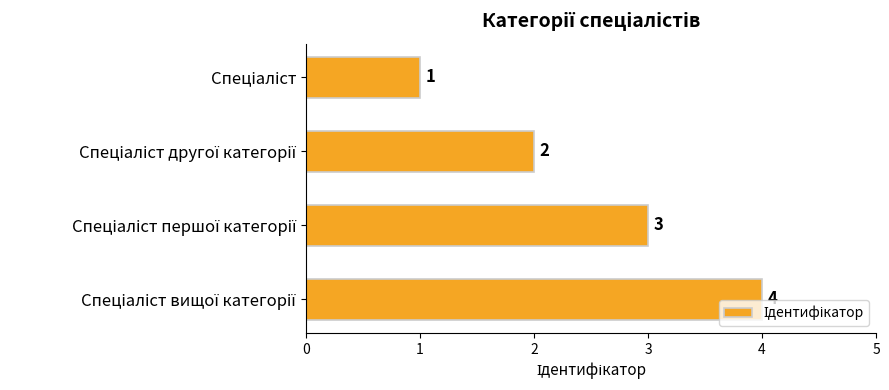

What is the greatest value displayed?

4